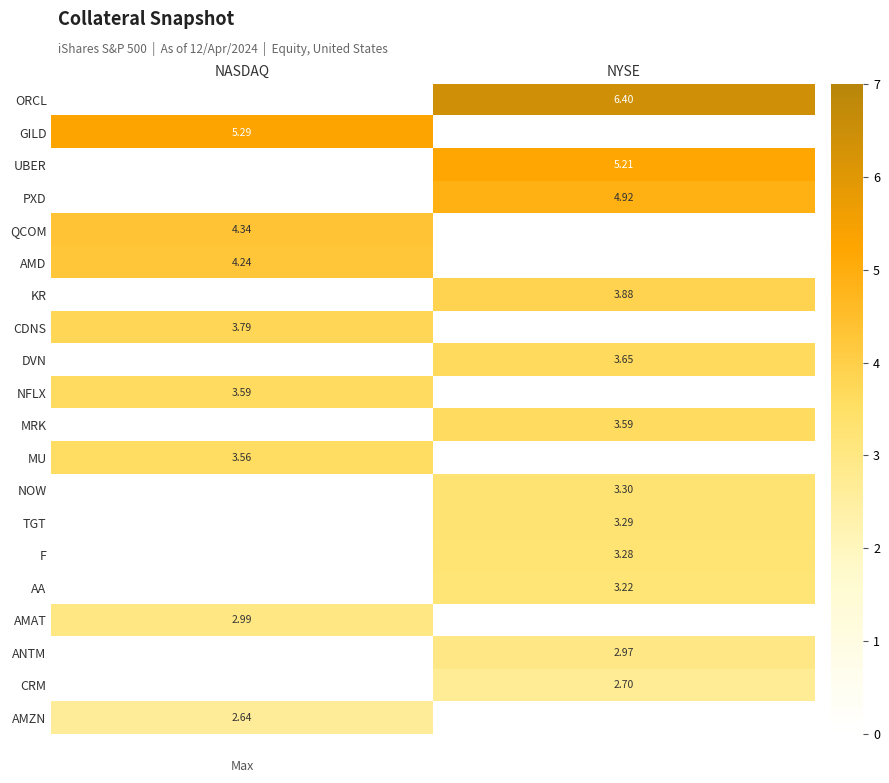

At NYSE, list the series in order from largest to smallest.

ORCL, UBER, PXD, KR, DVN, MRK, NOW, TGT, F, AA, ANTM, CRM, GILD, QCOM, AMD, CDNS, NFLX, MU, AMAT, AMZN